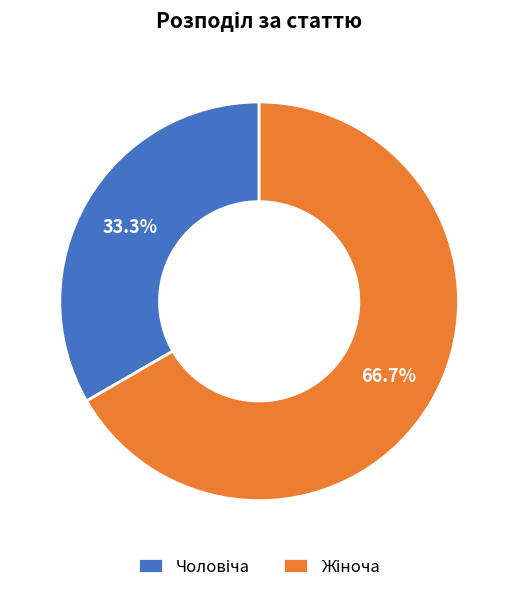

Does any single category account for the majority?

Yes